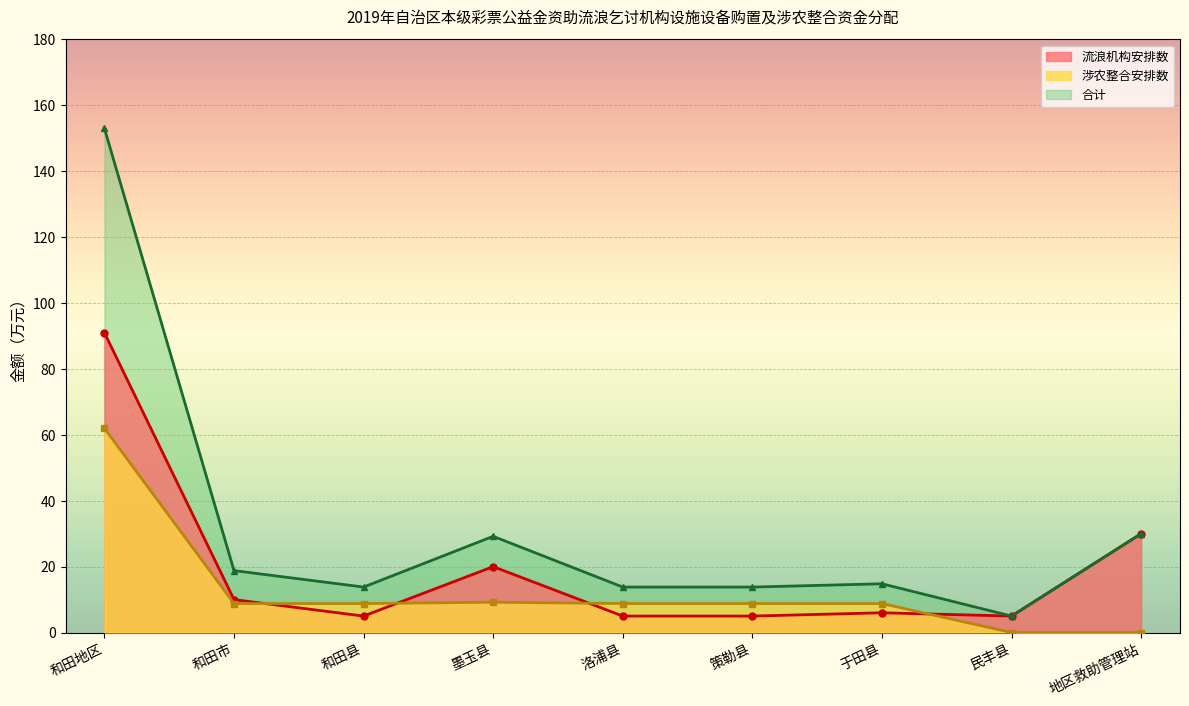

What is the difference between the second highest and minimum values in the 涉农整合安排数 series?

9.2